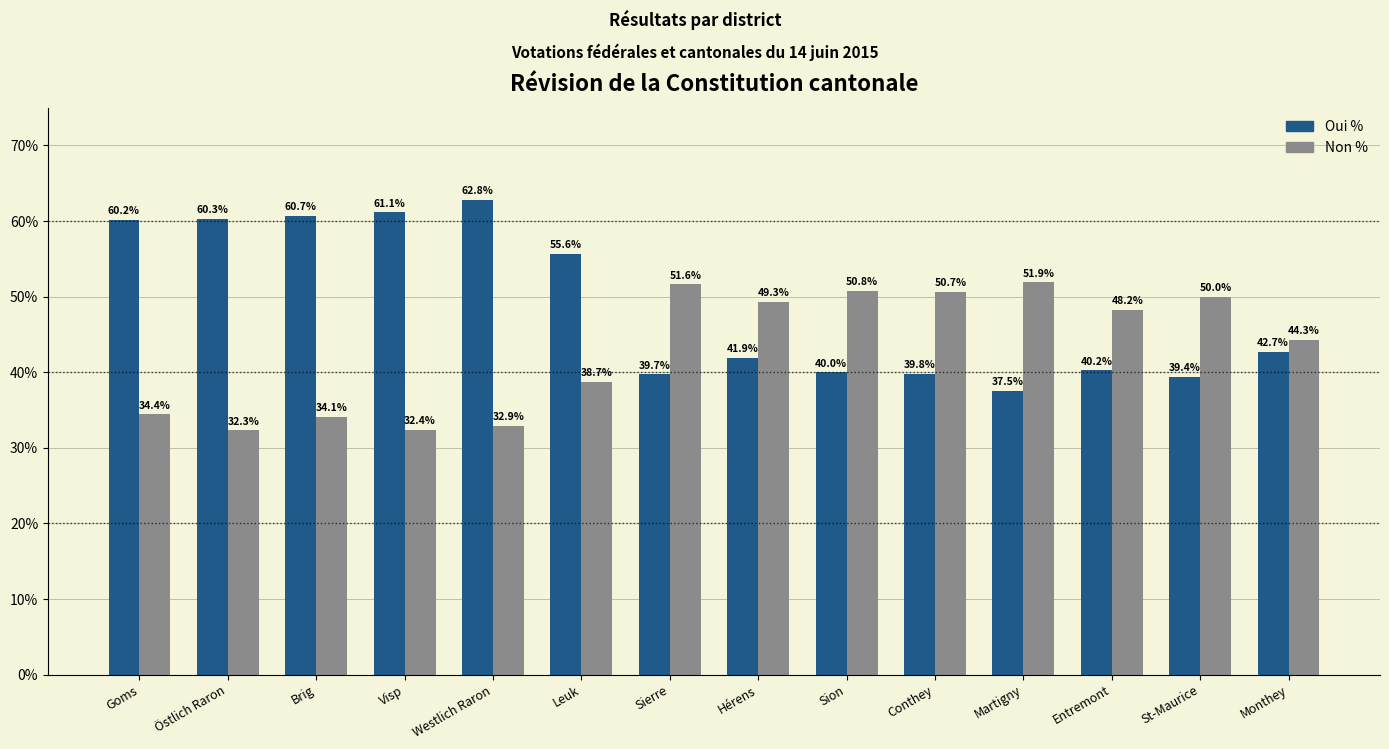

What is the label of the 12th bar from the right?

Brig